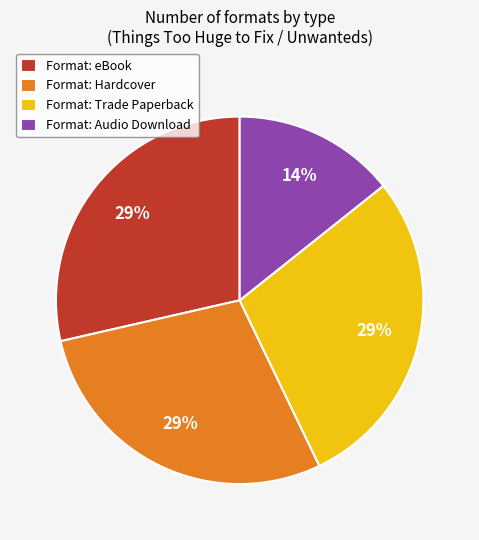

What is the smallest slice in the pie chart?

Format: Audio Download